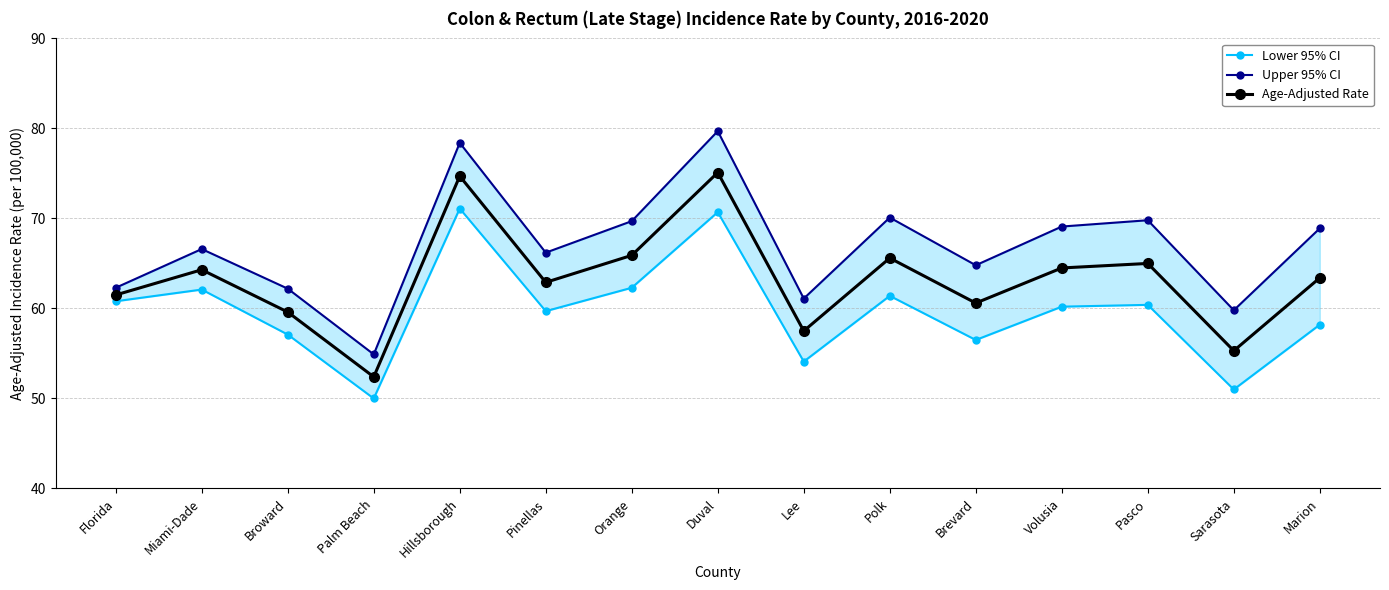

Reading left to right, extract all data points from this chart.

Lower 95% CI: 60.8	62.1	57.1	50.0	71.1	59.7	62.3	70.7	54.1	61.4	56.5	60.2	60.4	51.0	58.2
Upper 95% CI: 62.3	66.6	62.2	54.9	78.4	66.2	69.7	79.7	61.1	70.1	64.8	69.1	69.8	59.8	68.9
Age-Adjusted Rate: 61.5	64.3	59.6	52.4	74.7	62.9	65.9	75.1	57.5	65.6	60.6	64.5	65.0	55.3	63.4